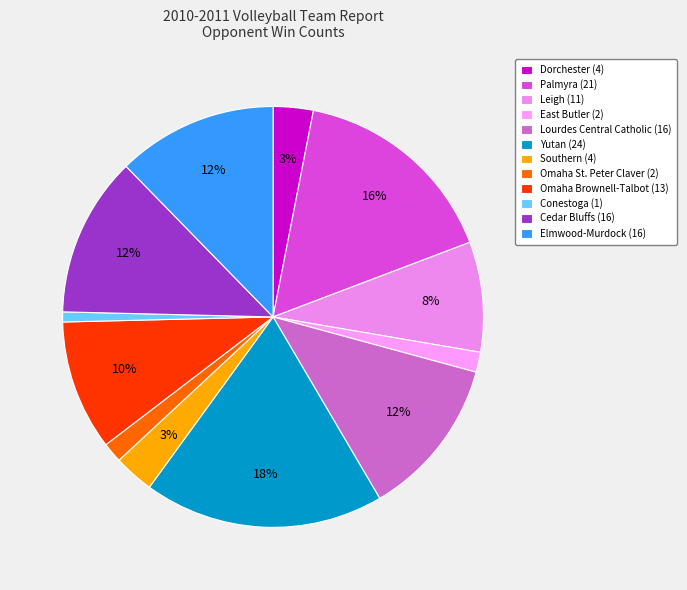

Rank the categories by value from lowest to highest.

Conestoga, East Butler, Omaha St. Peter Claver, Dorchester, Southern, Leigh, Omaha Brownell-Talbot, Lourdes Central Catholic, Cedar Bluffs, Elmwood-Murdock, Palmyra, Yutan